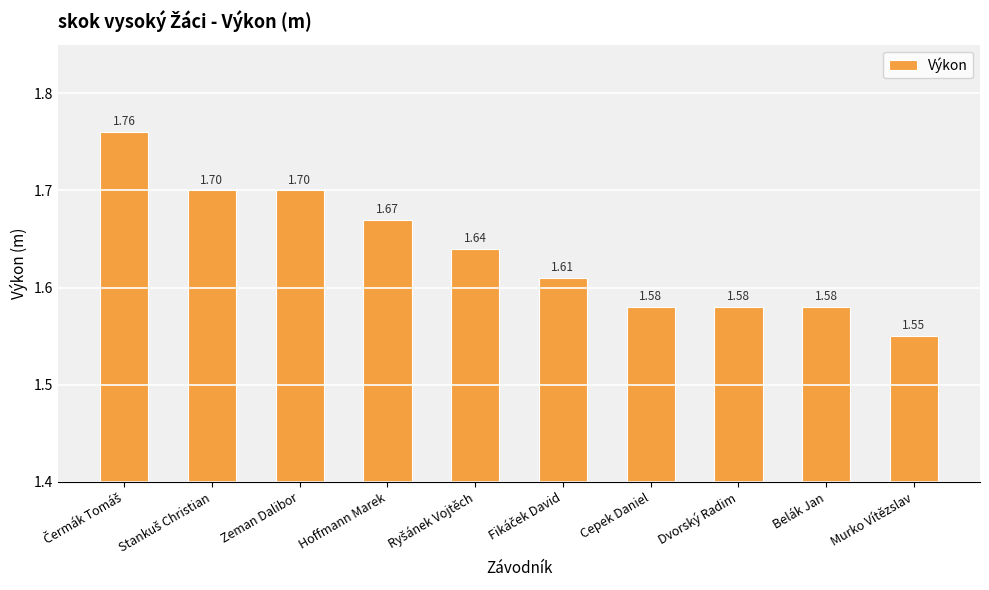

Which category has the lowest value across all series?

Murko Vítězslav